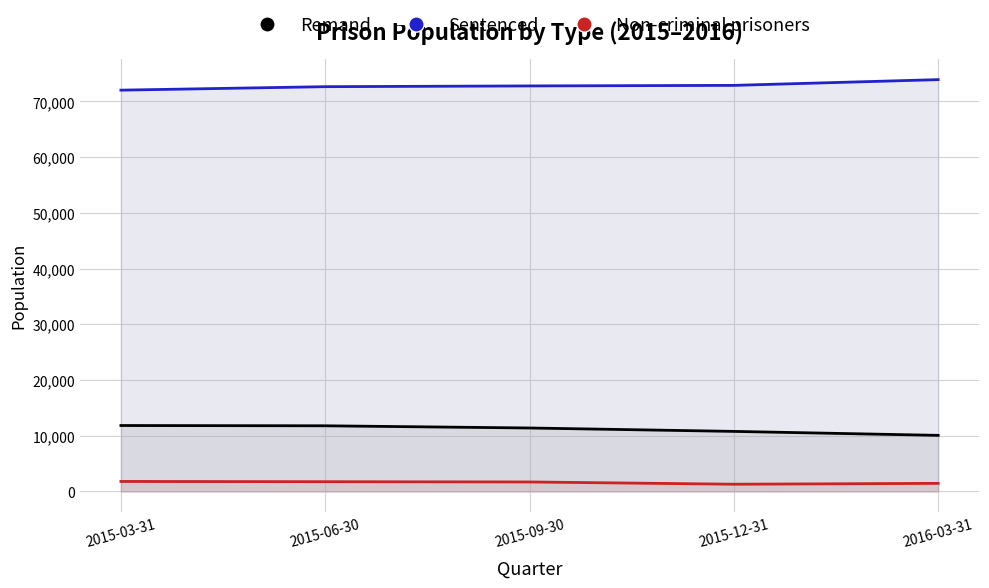

At which category is the sum across all series the highest?

2015-06-30